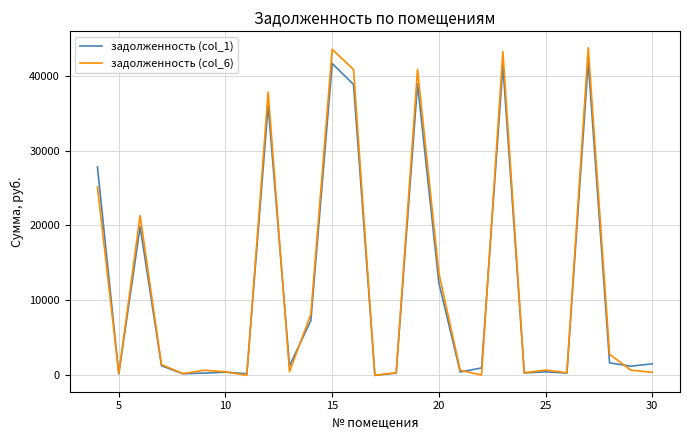

How many interior local valleys does the задолженность (col_6) series have?

8